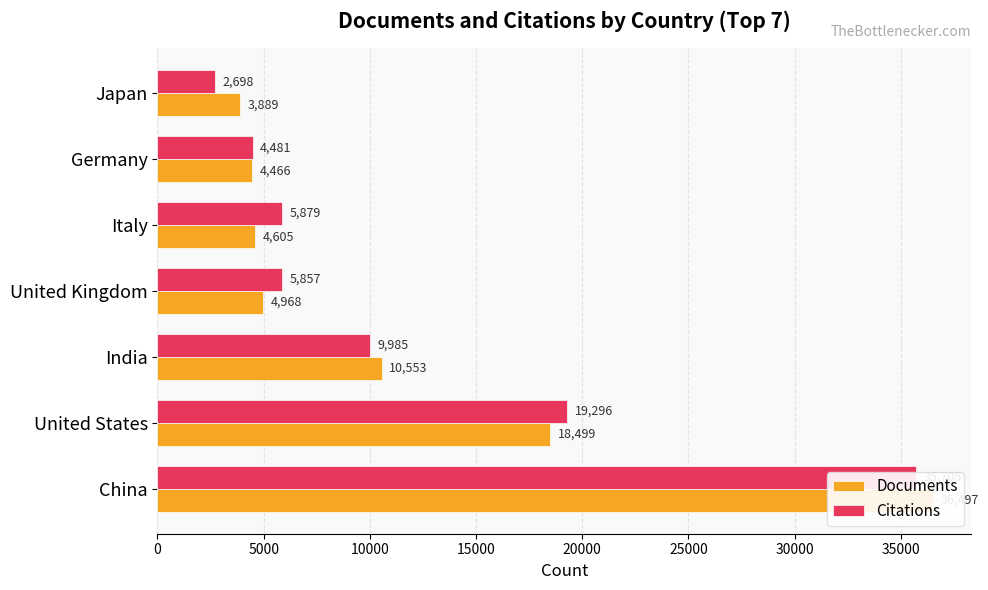

Rank the series by their maximum value, from lowest to highest.

Citations, Documents